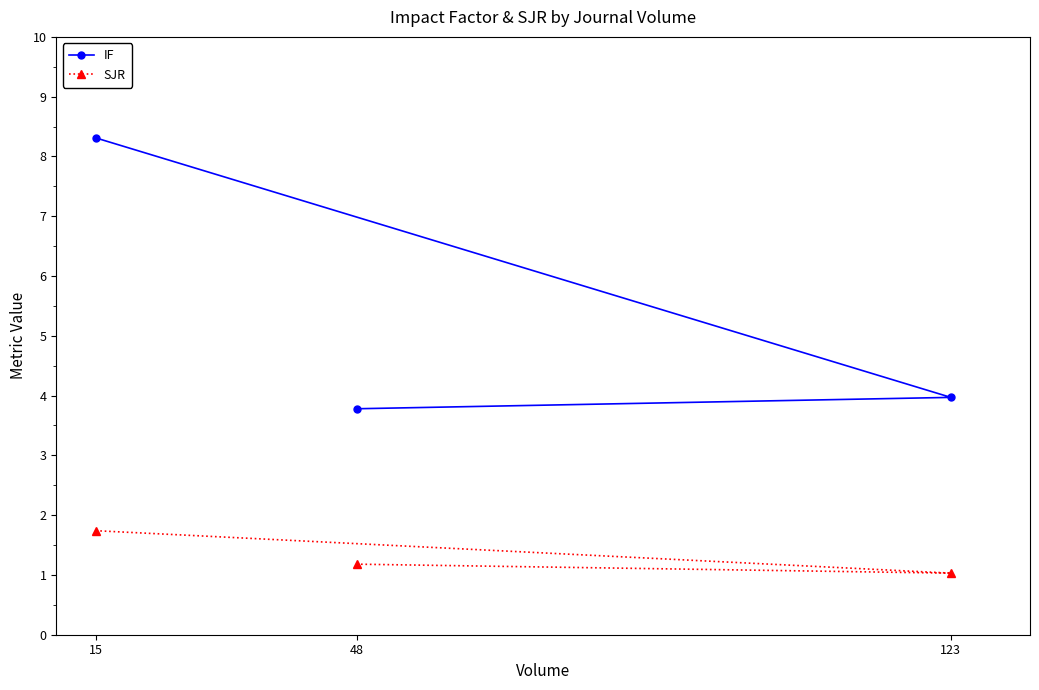

Reading left to right, extract all data points from this chart.

IF: 15=8.3	48=3.8	123=4.0
SJR: 15=1.7	48=1.2	123=1.0